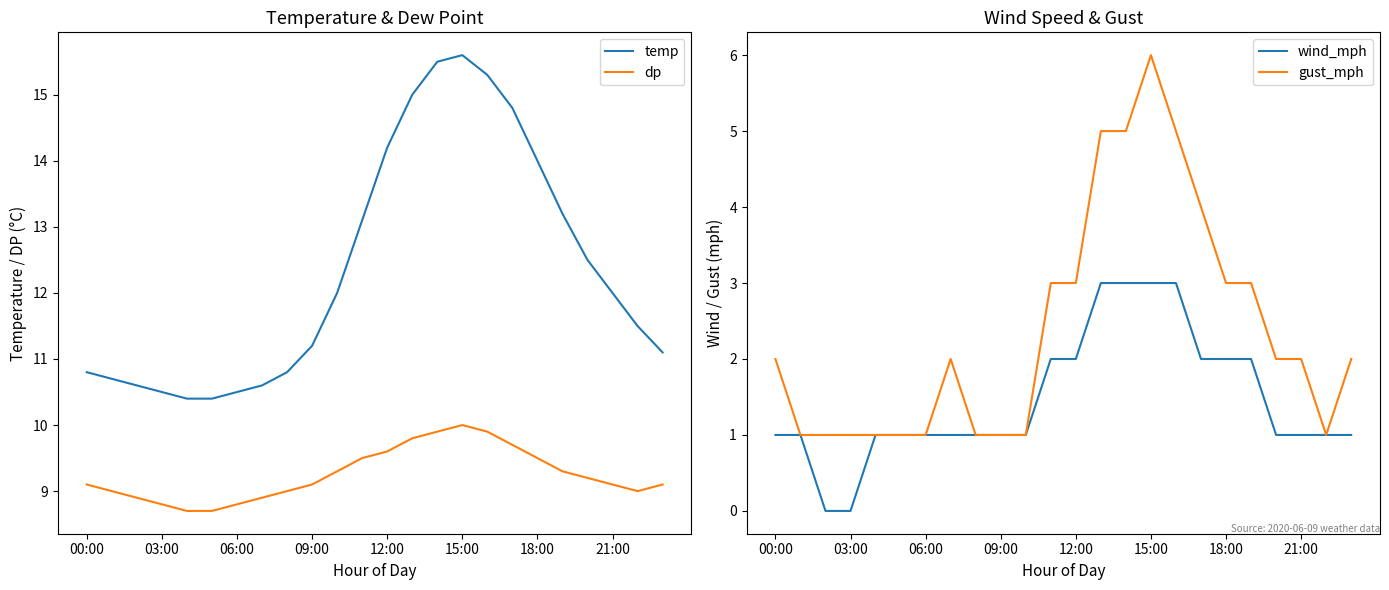

What are all the series names shown in the legend?

temp, dp, wind_mph, gust_mph